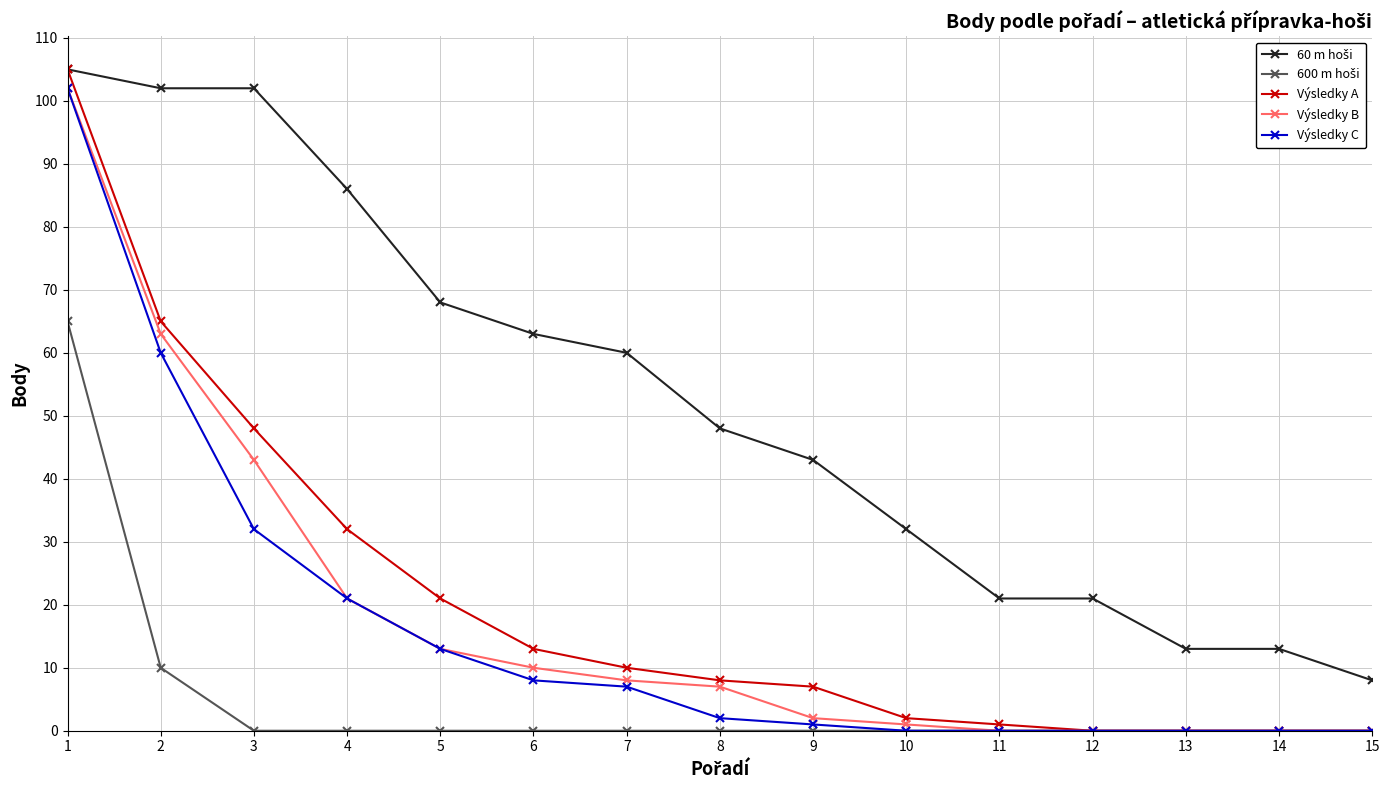

True or false: Výsledky B has a value of 13 at 5.

True